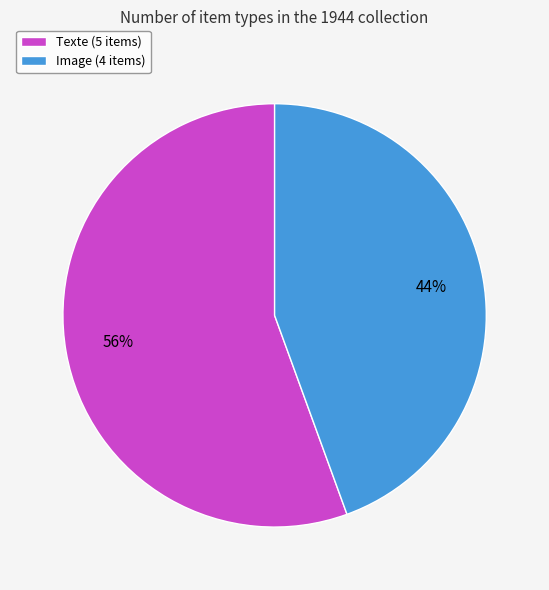

Does Image (4 items) account for over 50% of the chart?

No